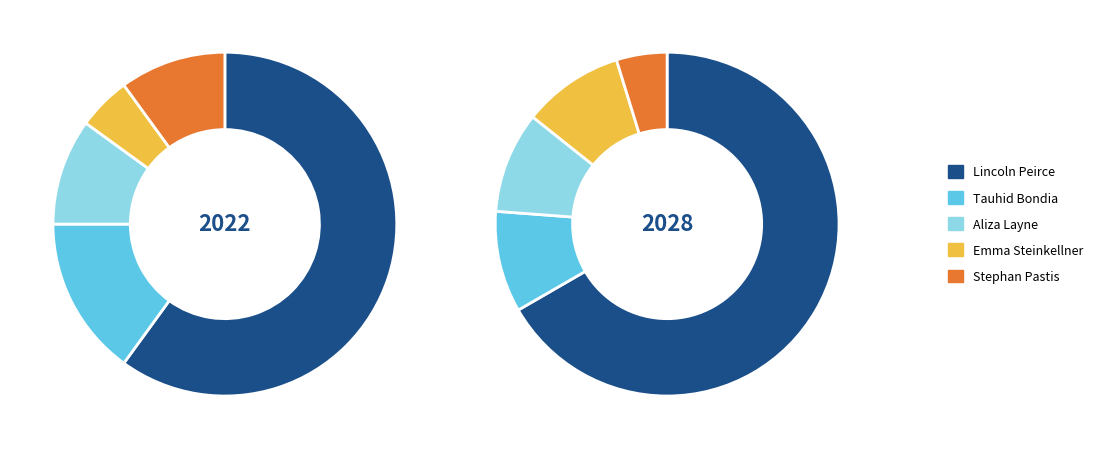

Which category has the smallest portion of the pie?

Emma Steinkellner (144162132)